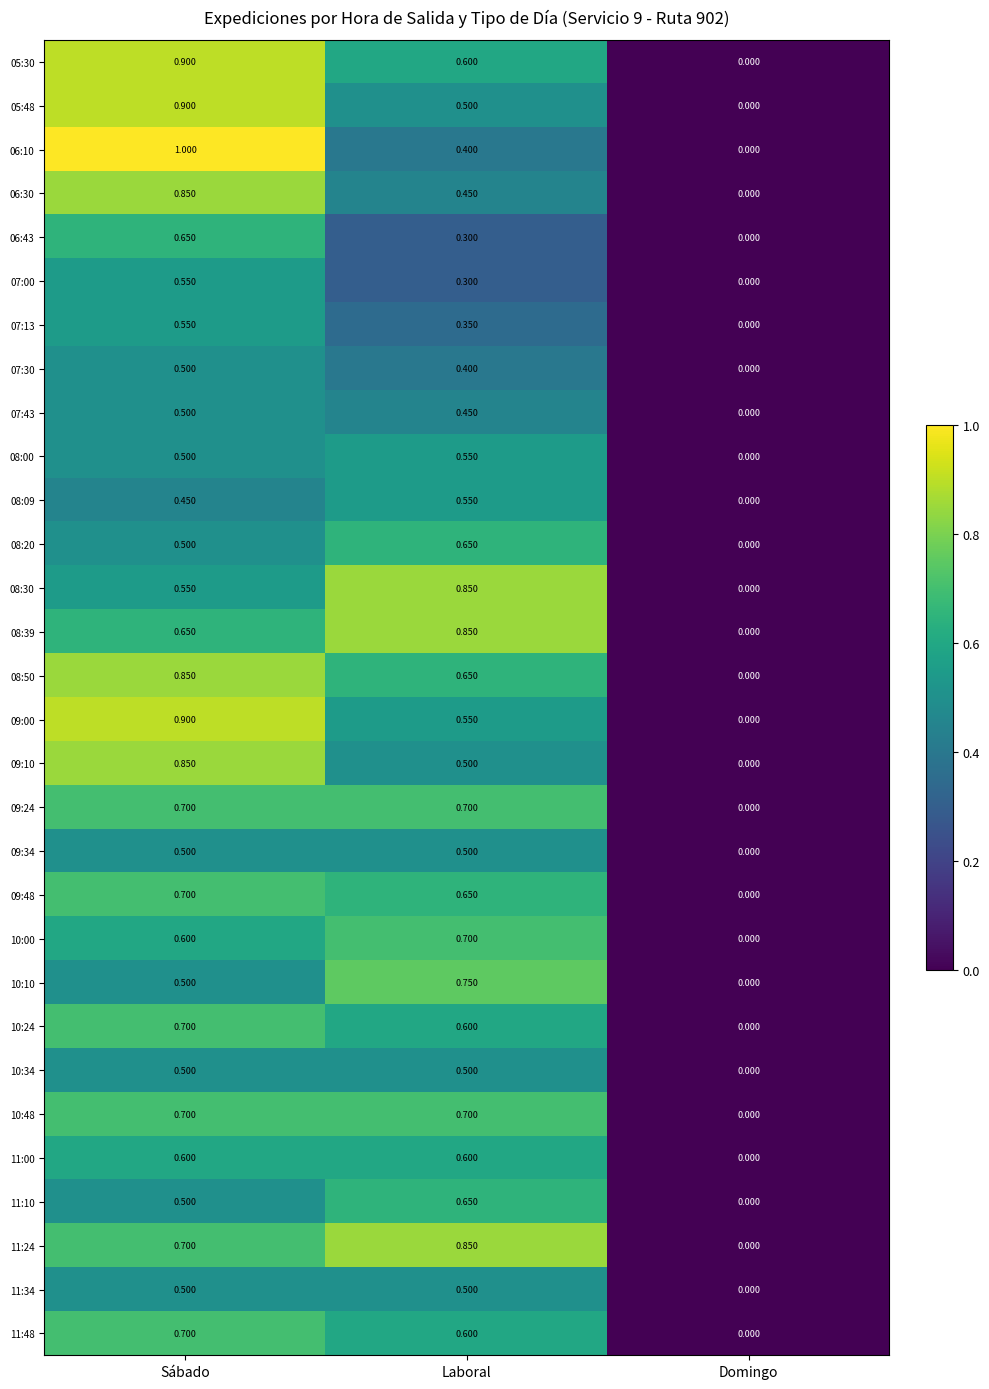

Which label corresponds to the smallest value in the chart?

Domingo